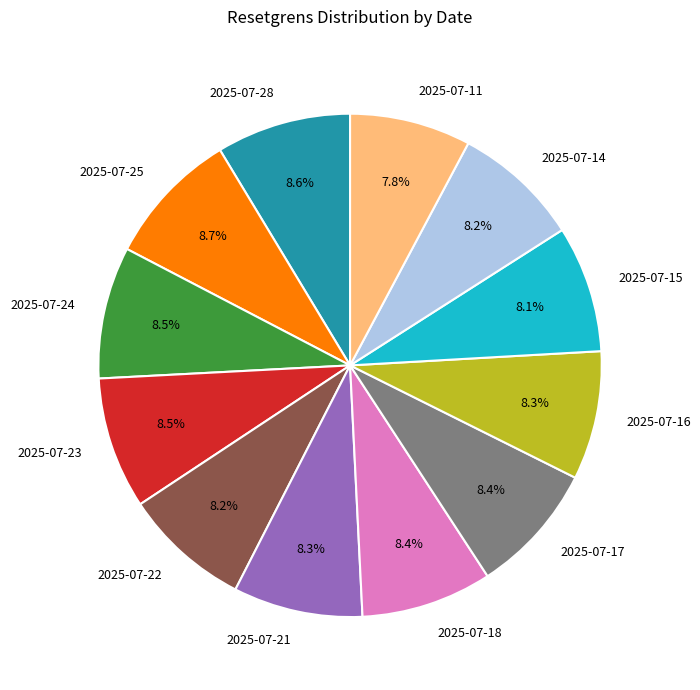

Approximately how many times larger is the value at 2025-07-18 compared to 2025-07-15?

1.0